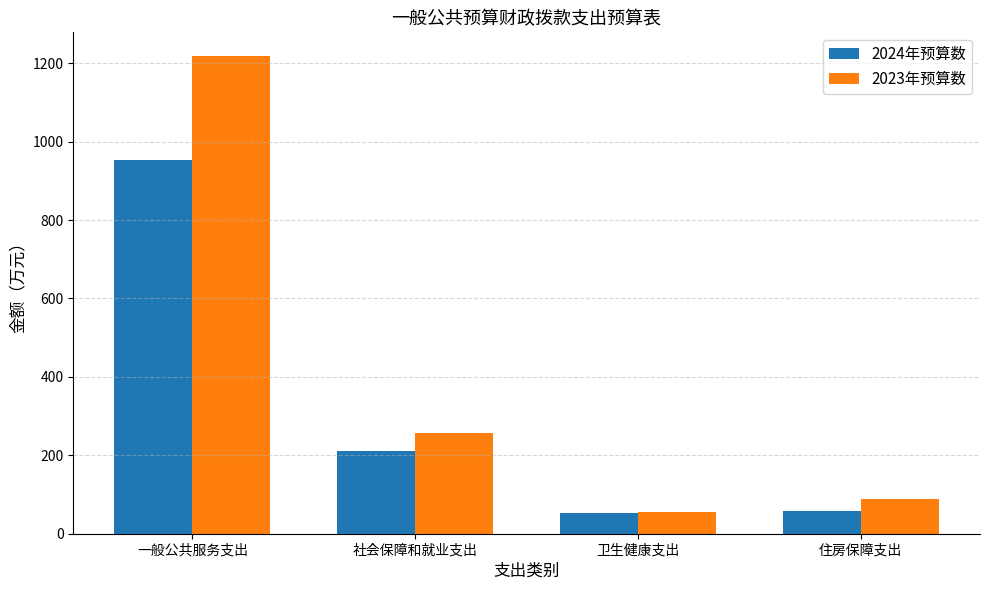

What is the minimum value shown in the chart?

52.8